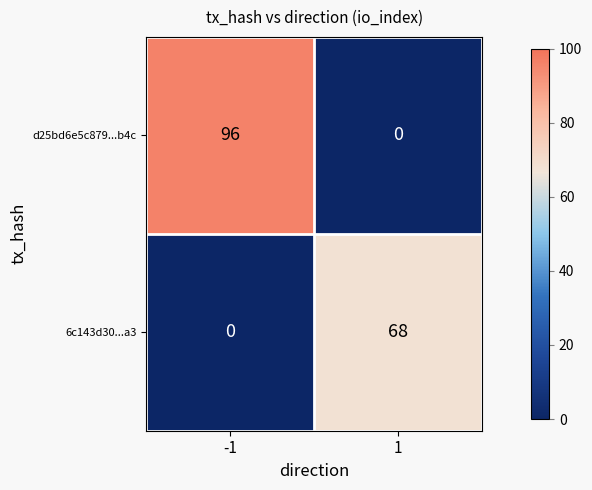

Is it true that d25bd6e5c879...b4c equals 0 at 1?

True